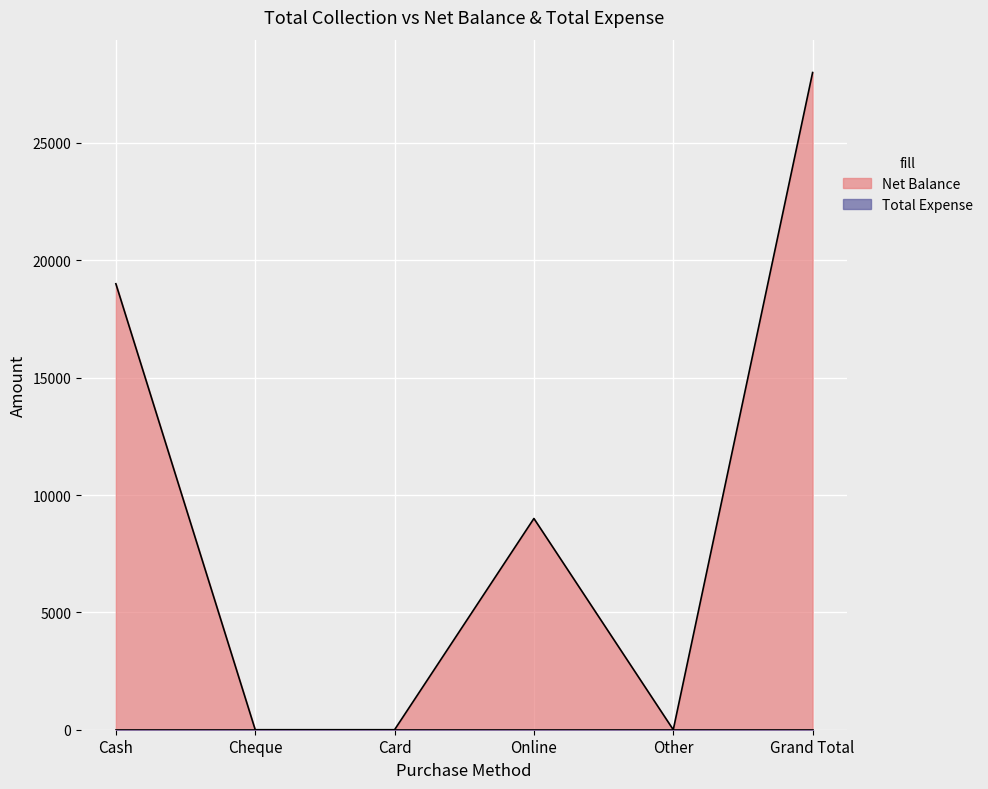

What is the maximum value shown in the chart?

28000